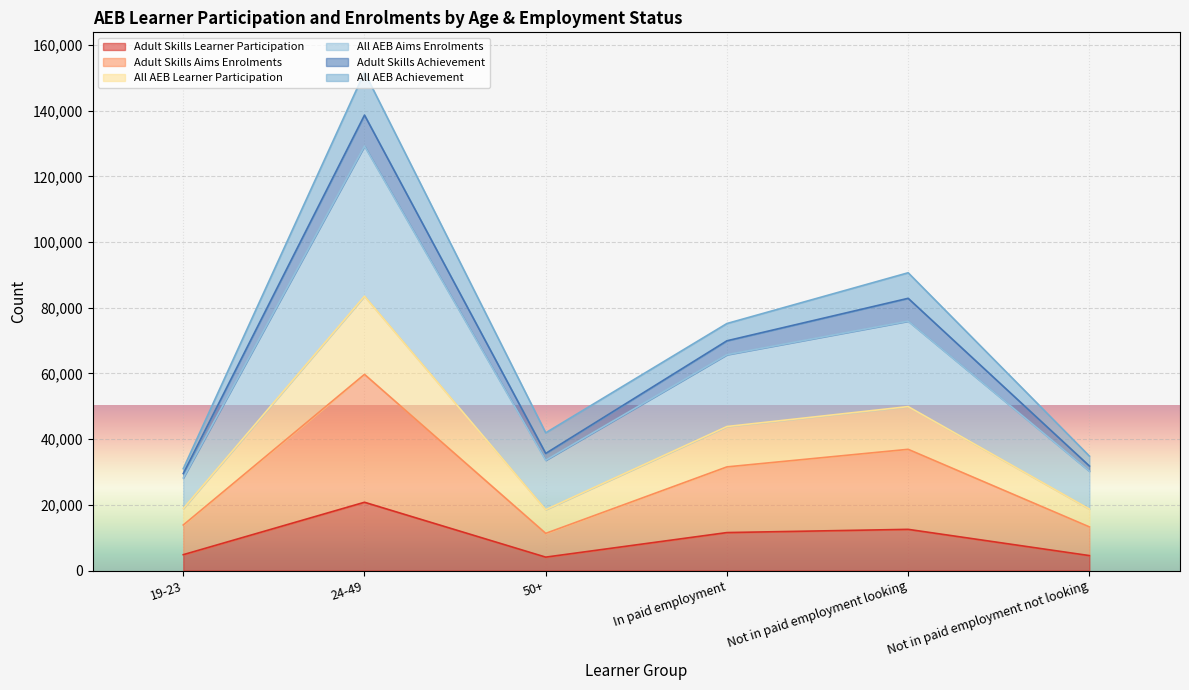

True or false: All AEB Learner Participation and All AEB Aims Enrolments cross at least once.

False